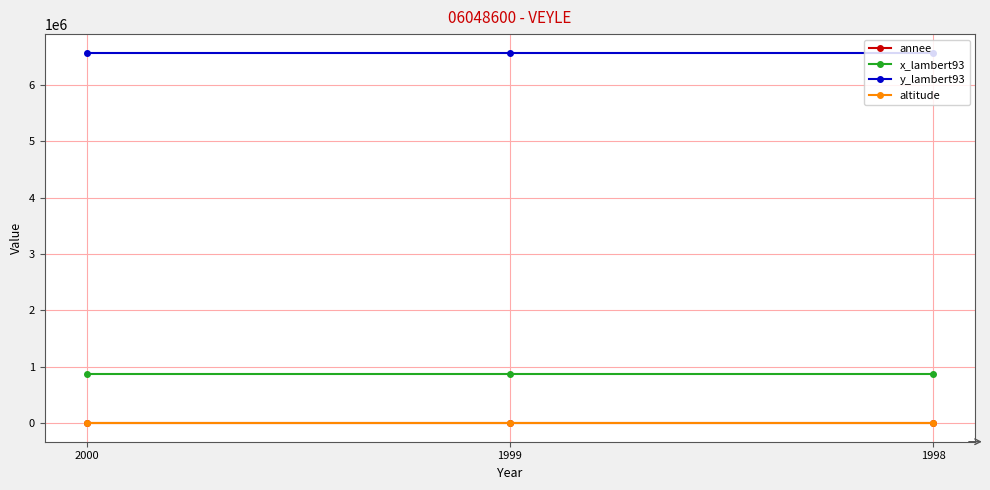

The value of x_lambert93 at 1999 is 867687. True or false?

True